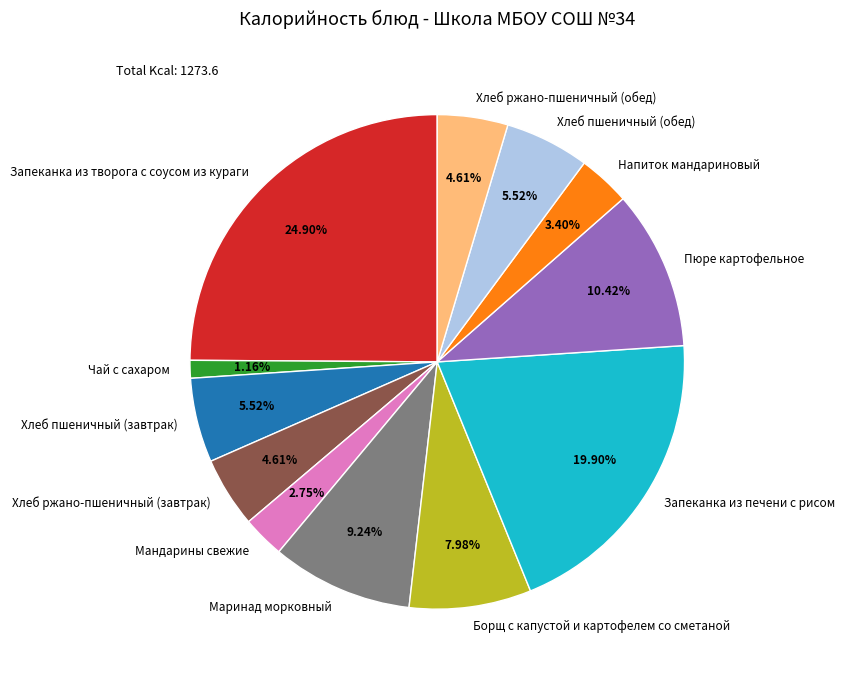

Is there a majority slice in this chart?

No